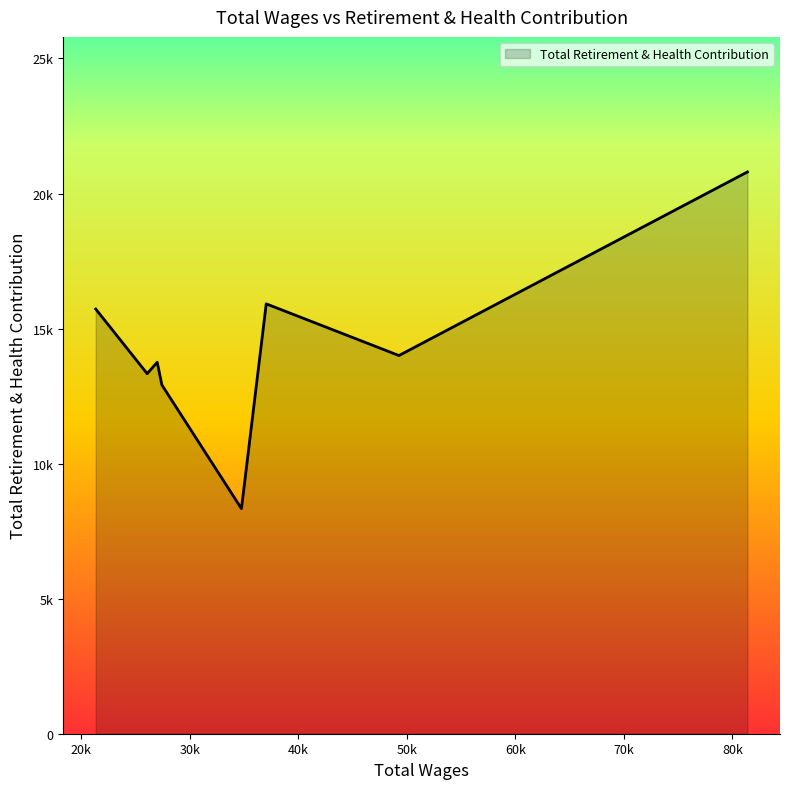

Does the chart have visible grid lines?

No